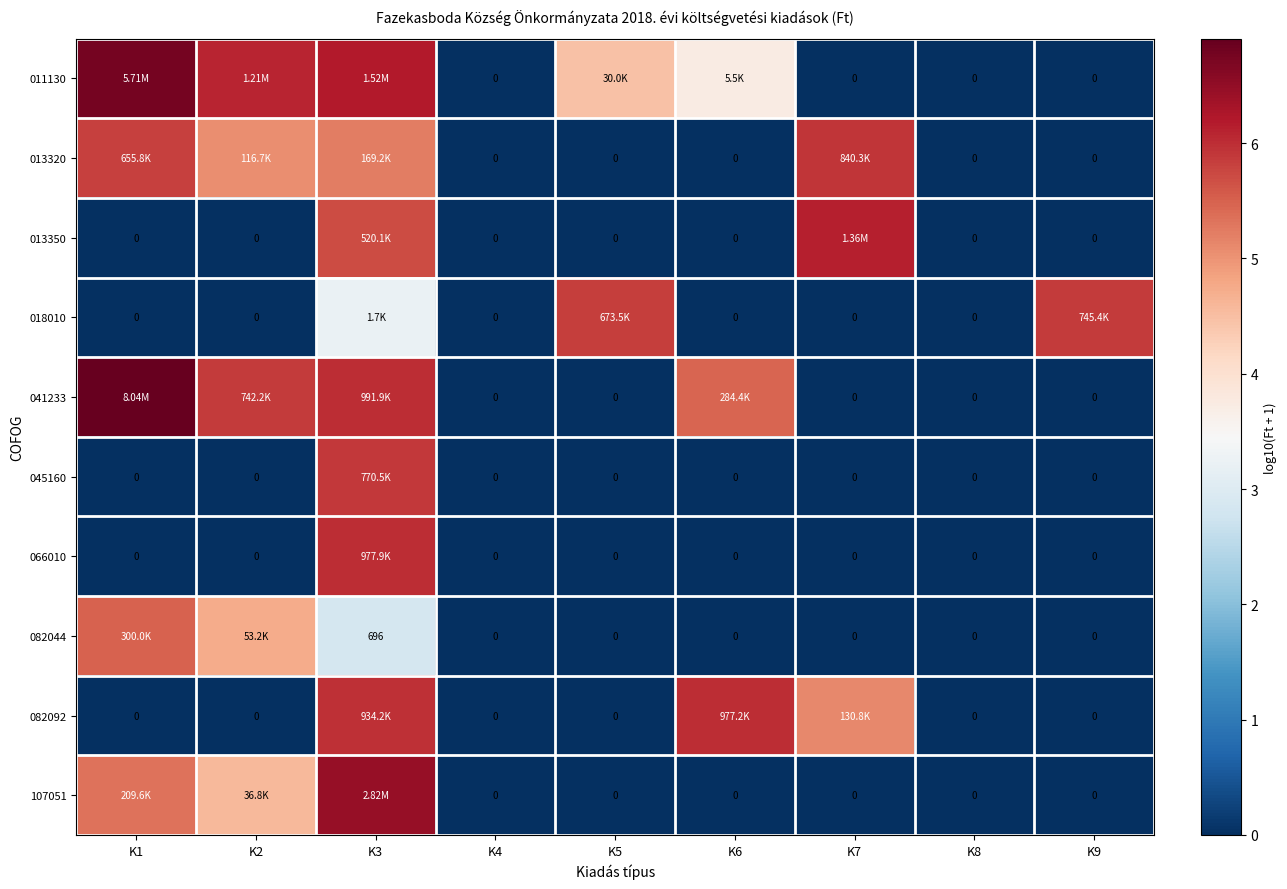

What is the greatest value displayed?

6.9